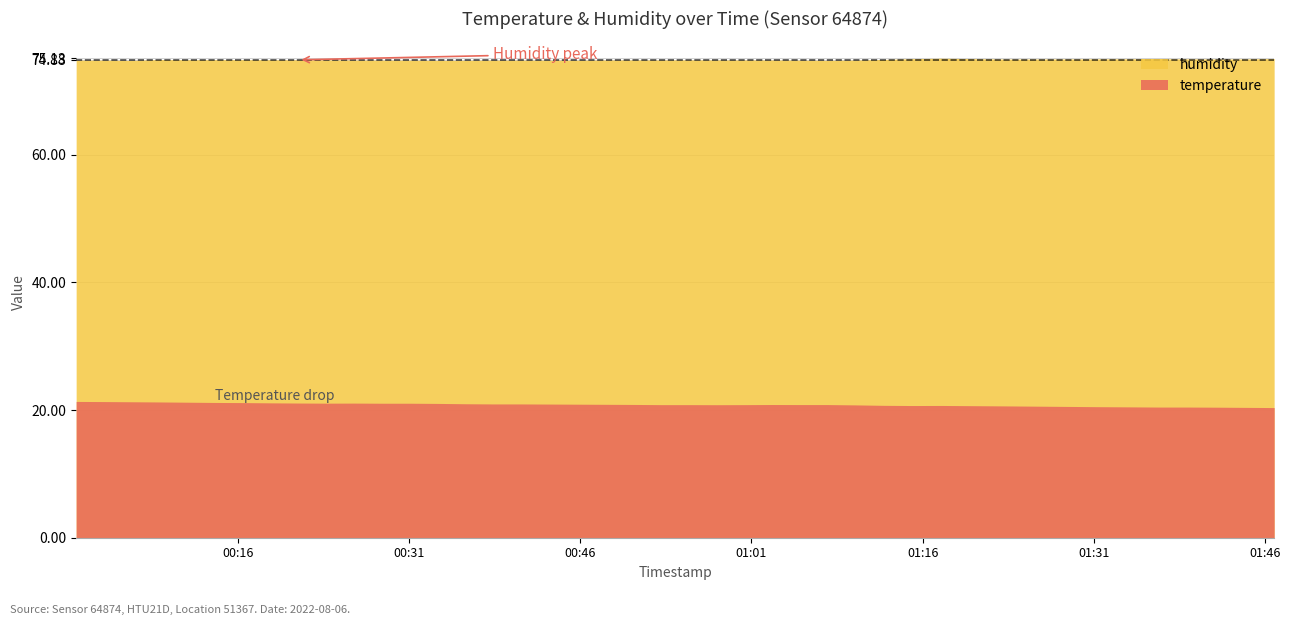

Is it true that temperature equals 34.1 at 2022-08-06T00:28:36?

False